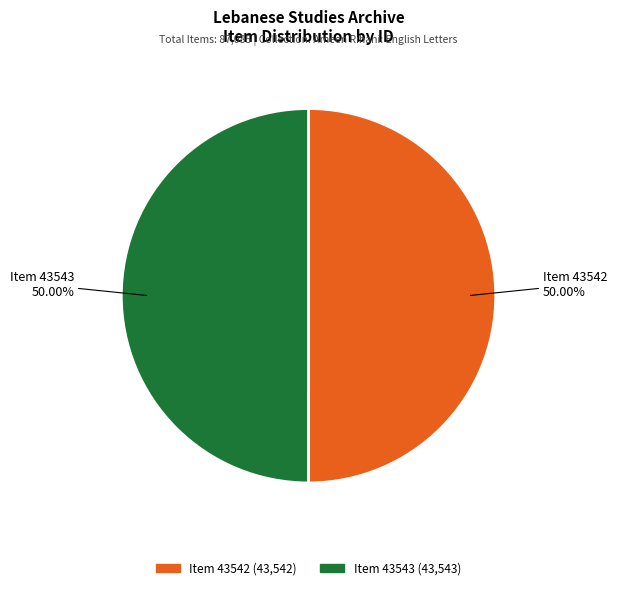

Combined, do Item 43542 and Item 43543 account for over 50%?

Yes